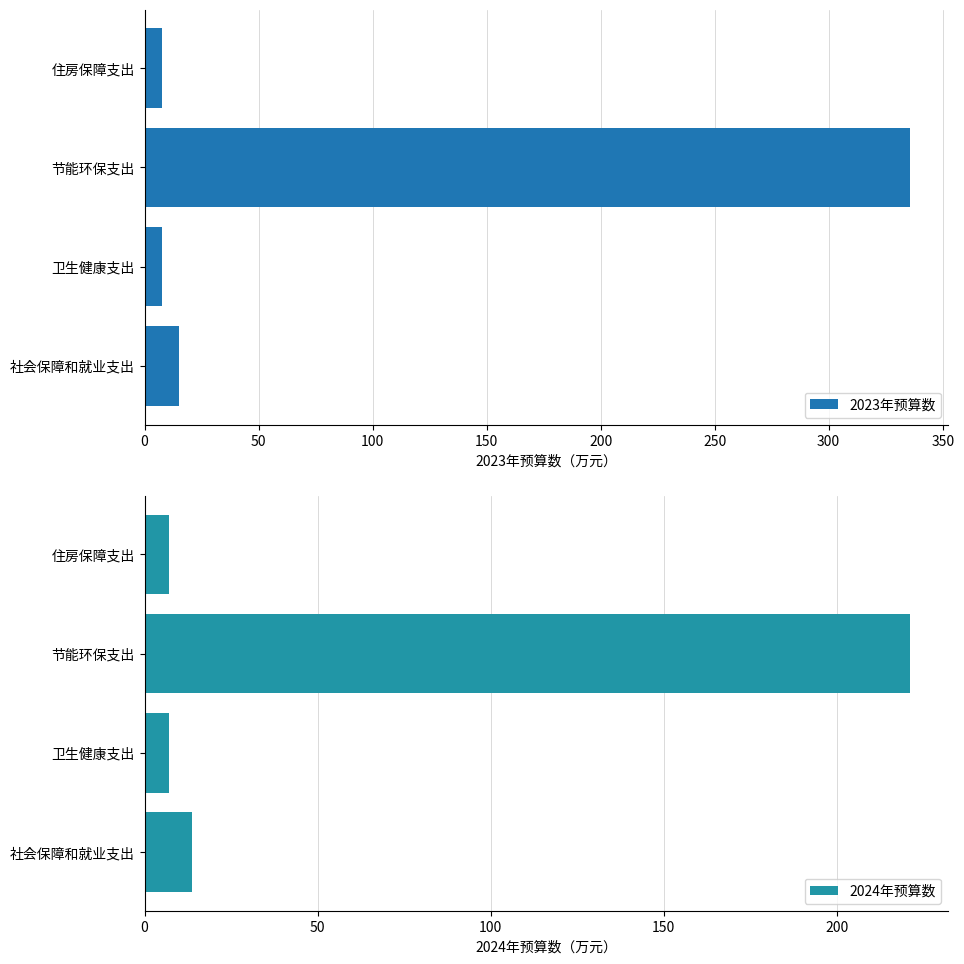

What is the sum of the 2023年预算数 values at 卫生健康支出 and 节能环保支出?

343.1